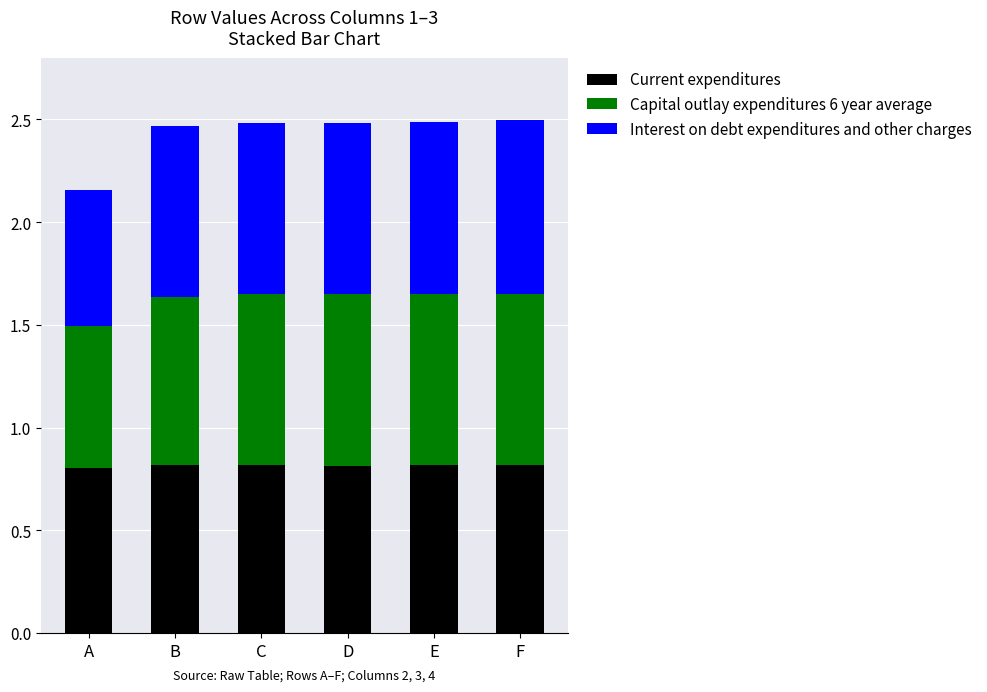

True or false: Current expenditures has a value of 1.1 at D.

False